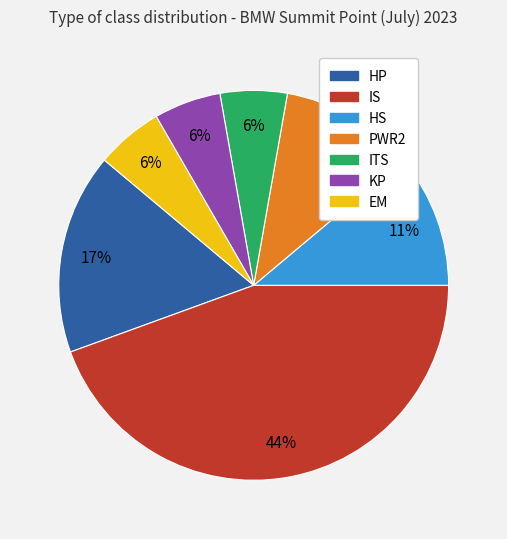

Between IS and ITS, which is larger?

IS